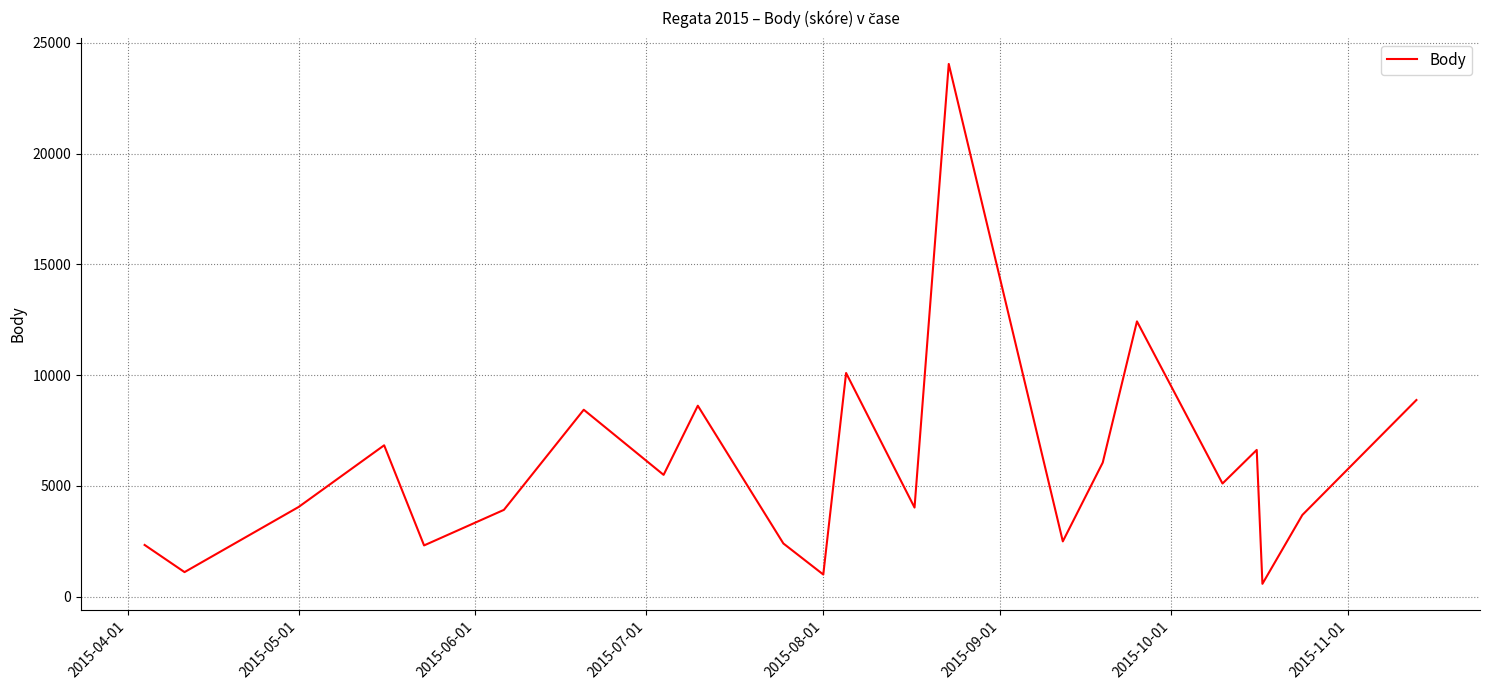

What is the minimum value shown in the chart?

578